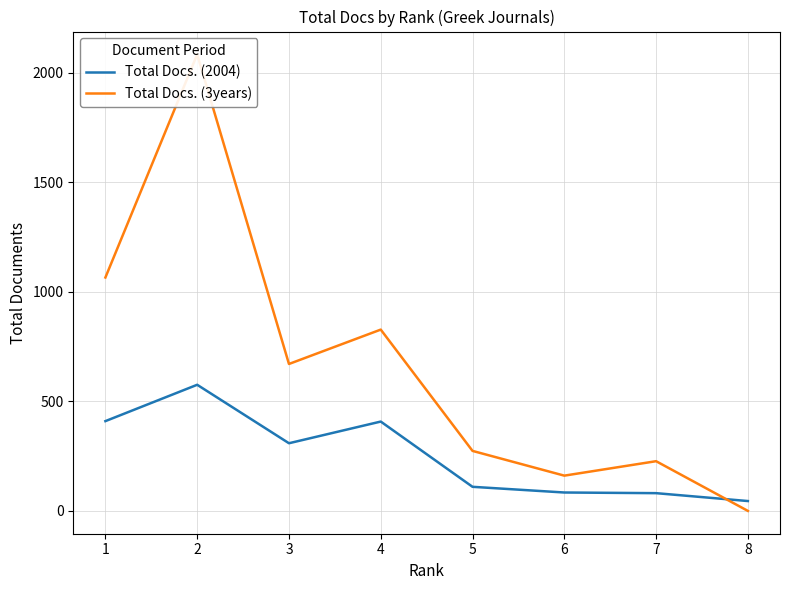

True or false: Total Docs. (2004) and Total Docs. (3years) intersect in this chart.

True